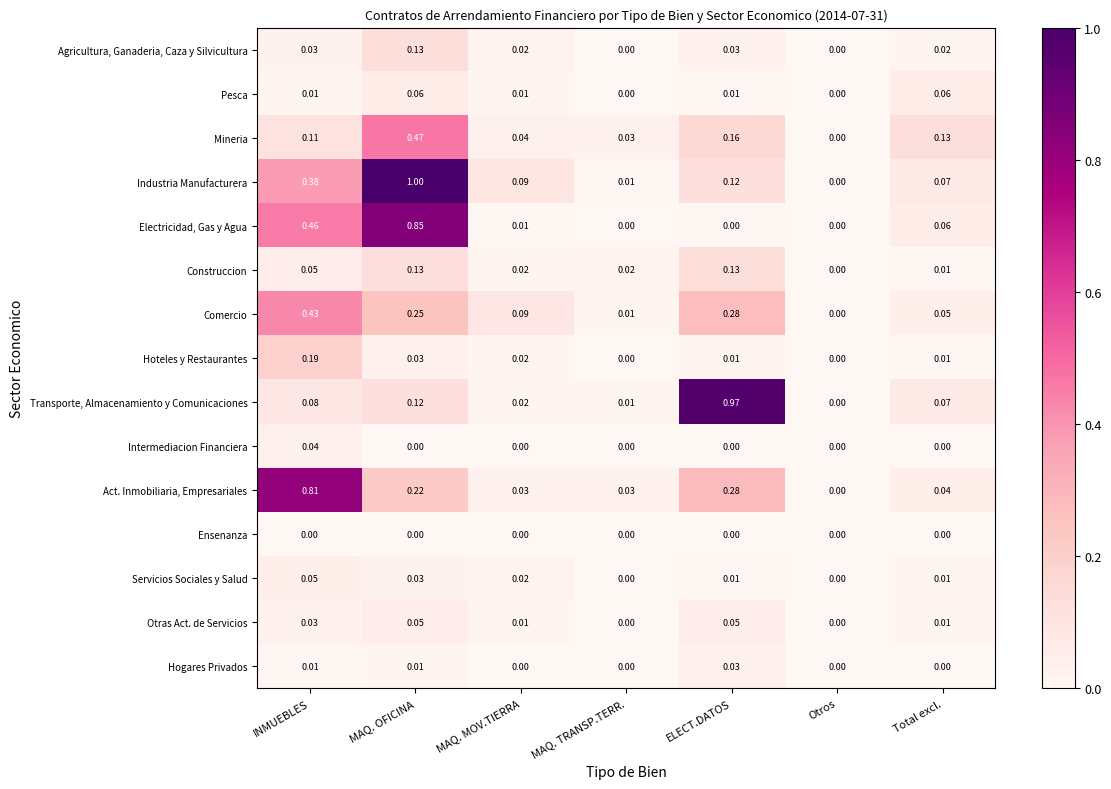

Rank the categories by Mineria value from lowest to highest.

Otros, MAQ. TRANSP.TERR., MAQ. MOV.TIERRA, INMUEBLES, Total excl., ELECT.DATOS, MAQ. OFICINA